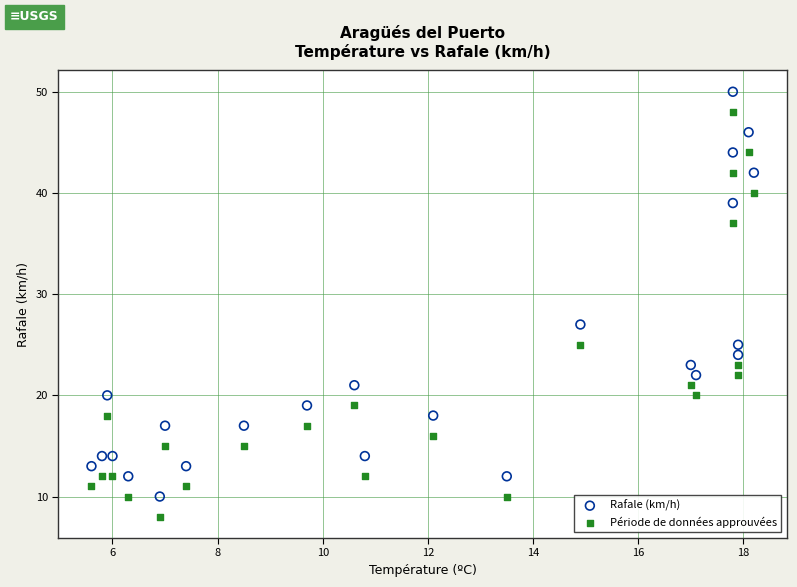

Which series contains the highest Y value?

Rafale (km/h)